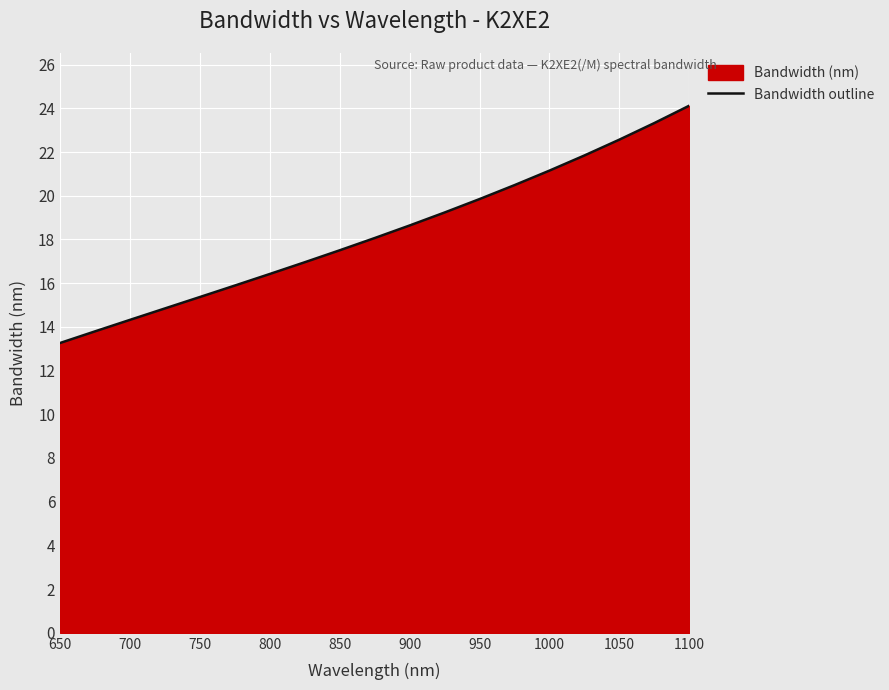

What is the value of the 3rd point from the left?

14.3